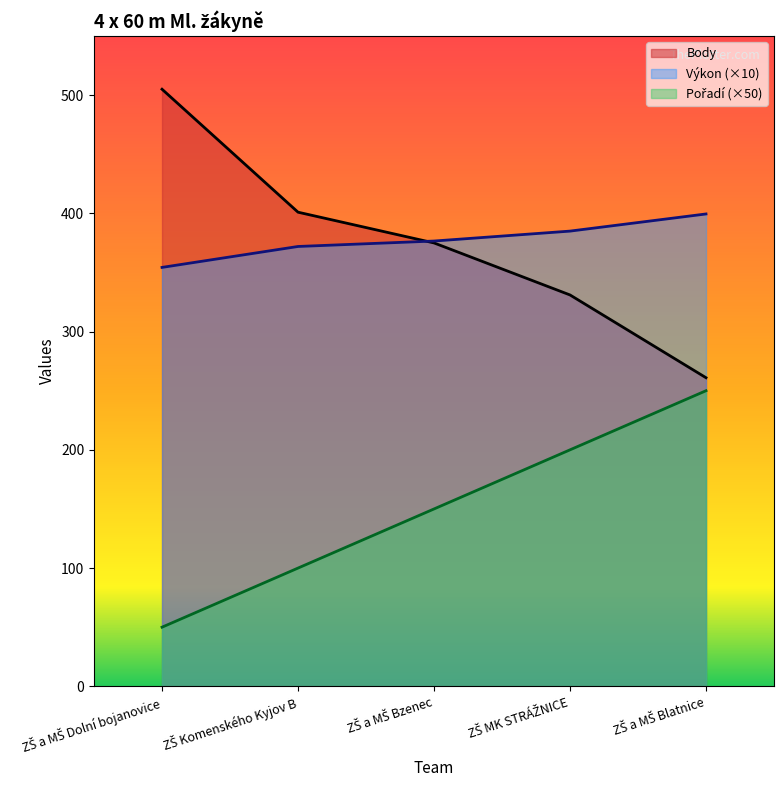

What is the difference between the highest and lowest values at ZŠ Komenského Kyjov B?

301.0